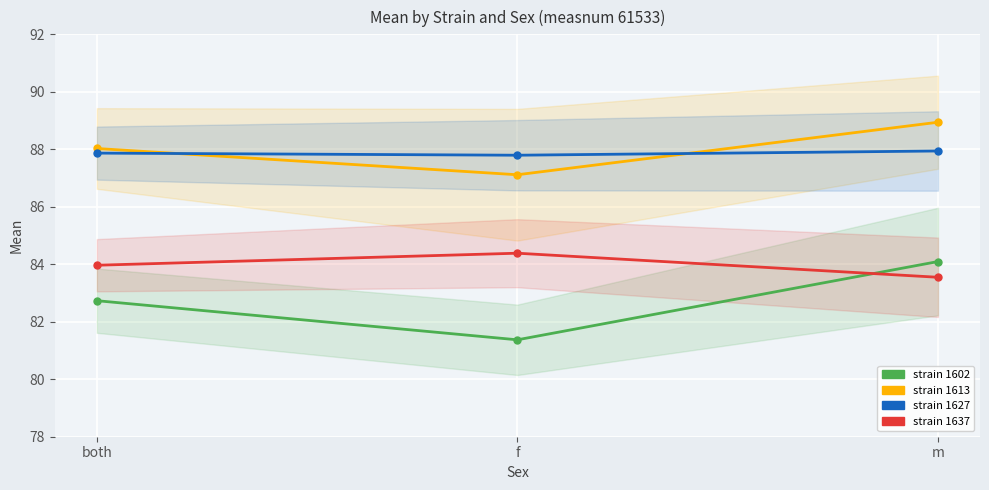

At which label does strain 1637 mean reach its peak?

f